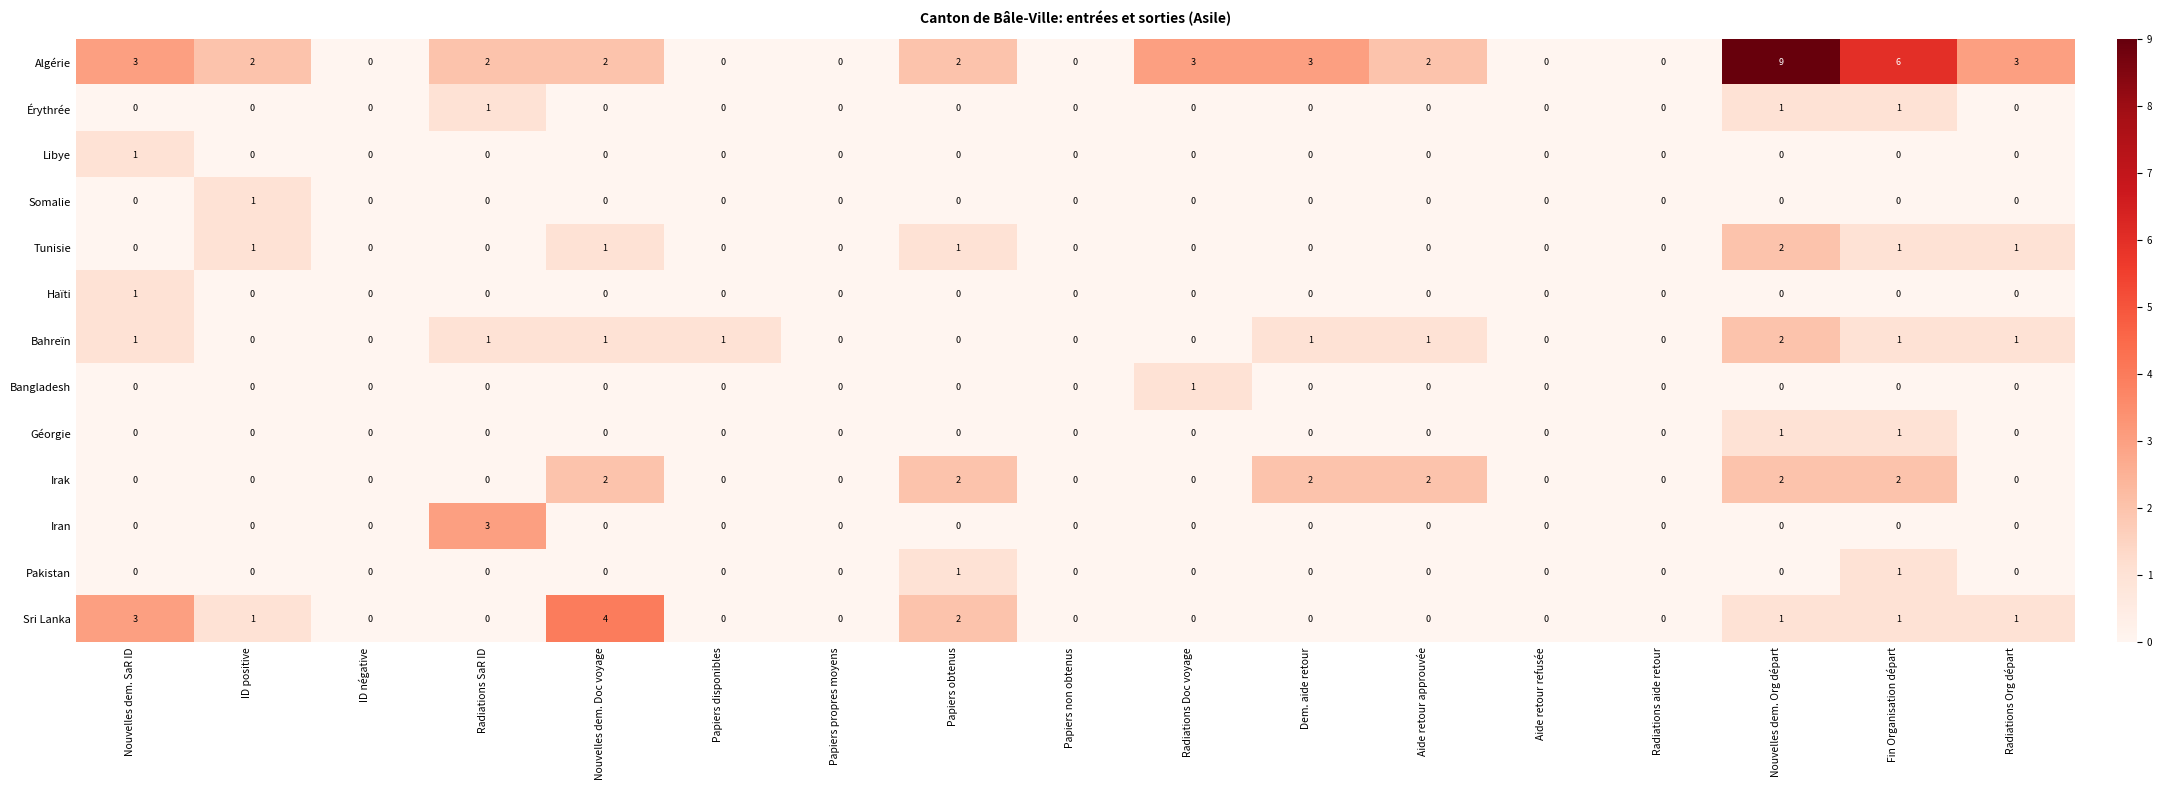

What is the total value across all series at Nouvelles dem. Org départ?

18